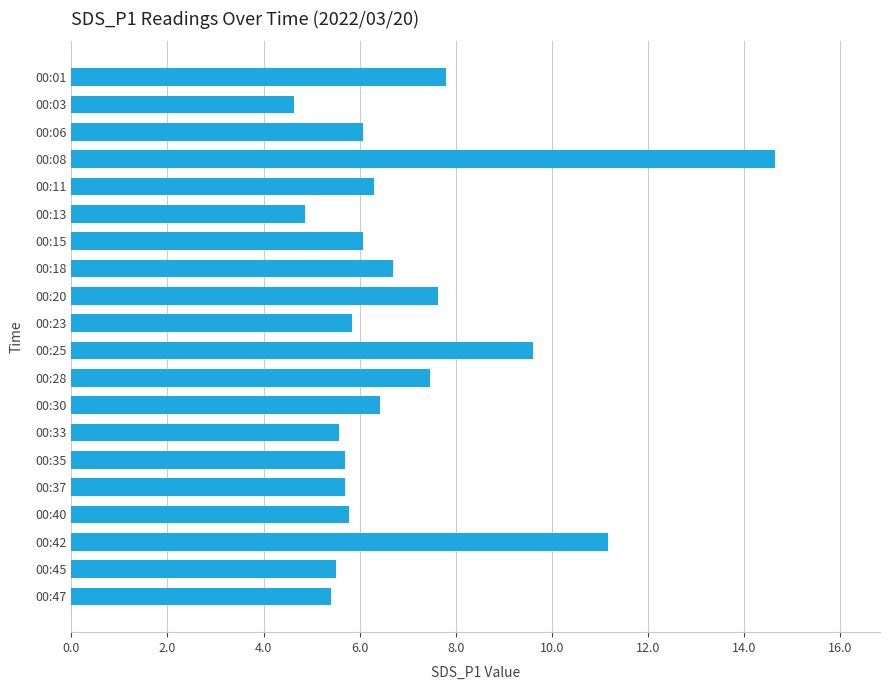

Reading bottom to top, what are all the values shown in this chart?

5.4	5.5	11.2	5.8	5.7	5.7	5.6	6.4	7.5	9.6	5.8	7.6	6.7	6.1	4.9	6.3	14.6	6.1	4.6	7.8